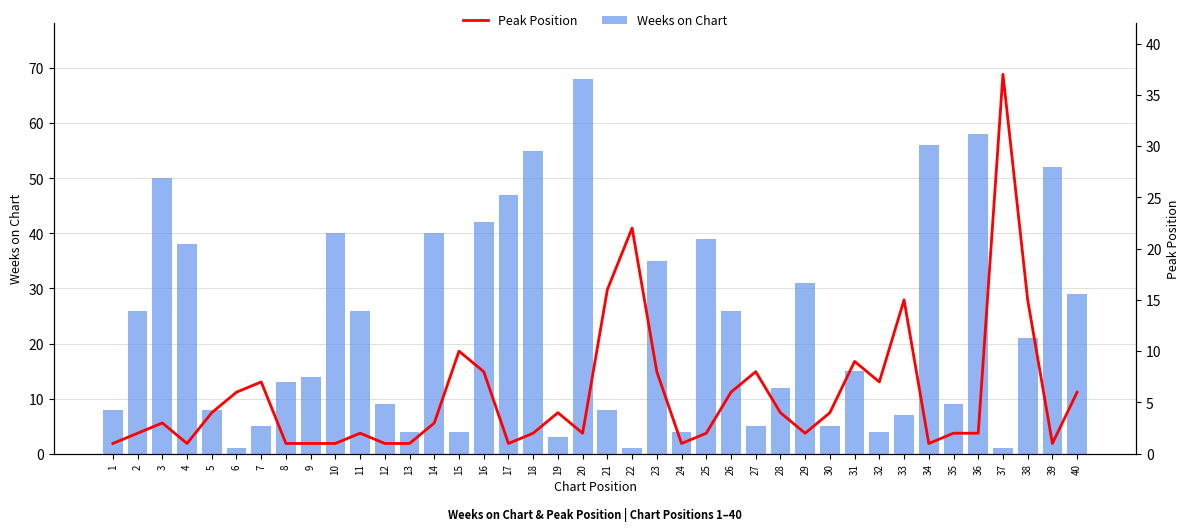

At which category is the sum across all series the highest?

20